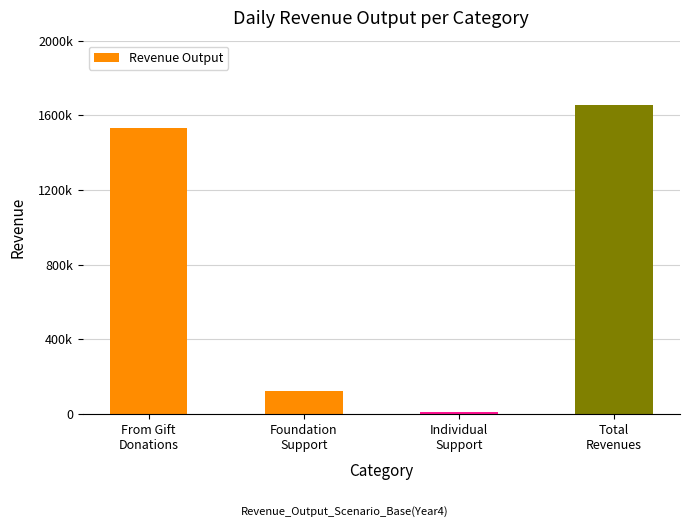

Reading right to left, transcribe all the data shown in this chart.

Total
Revenues=1656920.7	Individual
Support=12413.4	Foundation
Support=124133.7	From Gift
Donations=1532787.0